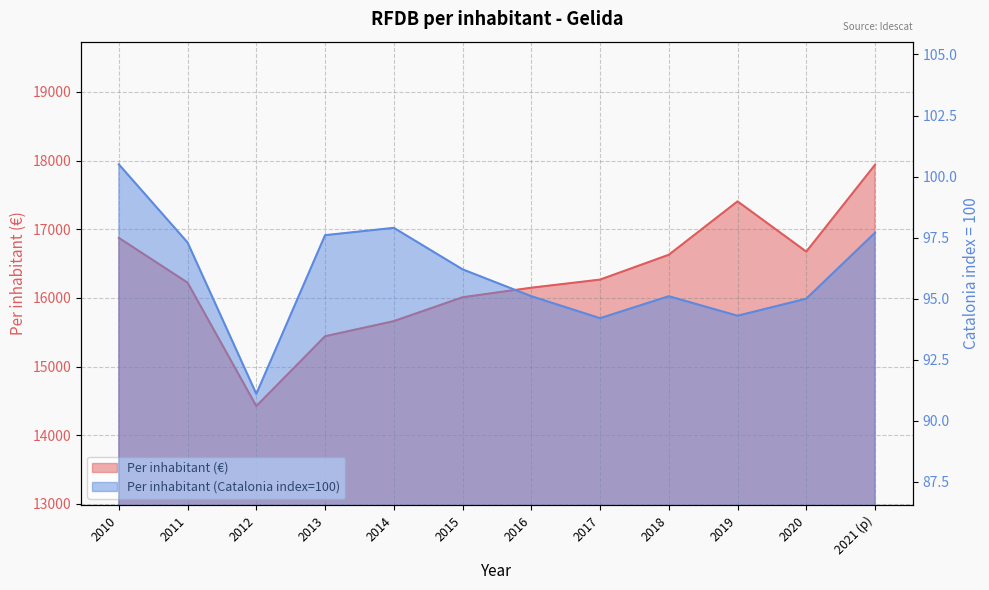

At which label does Per inhabitant (€) reach its peak?

2021 (p)